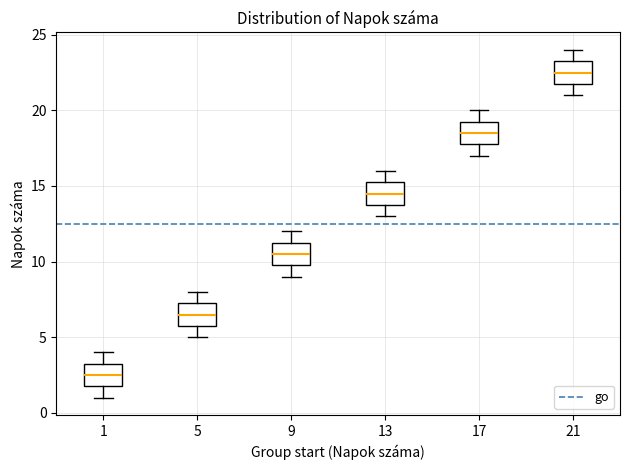

Reading left to right, read every box against the y-axis: the position of its median line, the range the box covers, and the ends of its whiskers. The values are not printed on the chart, so give them approximately, as read against the axis.

1: median 2.5, box 2.0 to 3.5, whiskers 1.0 to 4.0
5: median 6.5, box 6.0 to 7.5, whiskers 5.0 to 8.0
9: median 10.5, box 10.0 to 11.5, whiskers 9.0 to 12.0
13: median 14.5, box 14.0 to 15.5, whiskers 13.0 to 16.0
17: median 18.5, box 18.0 to 19.5, whiskers 17.0 to 20.0
21: median 22.5, box 22.0 to 23.5, whiskers 21.0 to 24.0